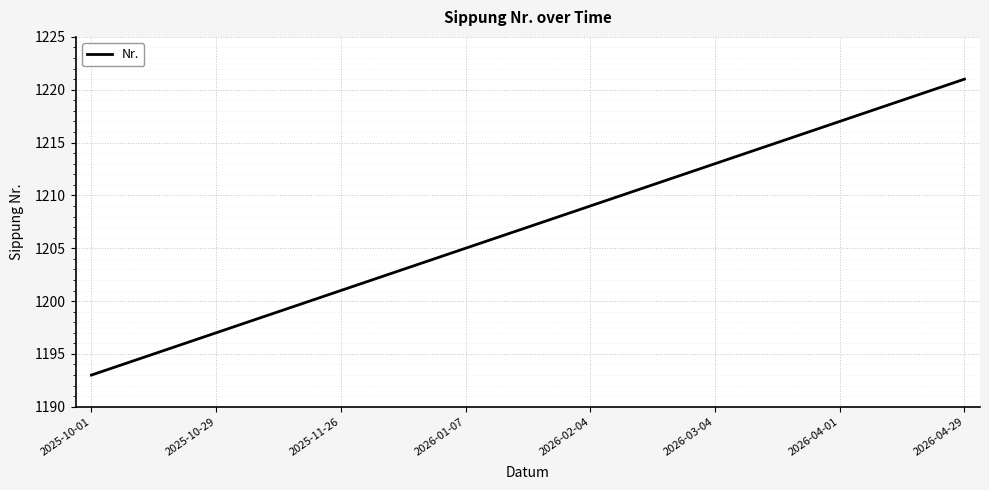

What is the average value?

1207